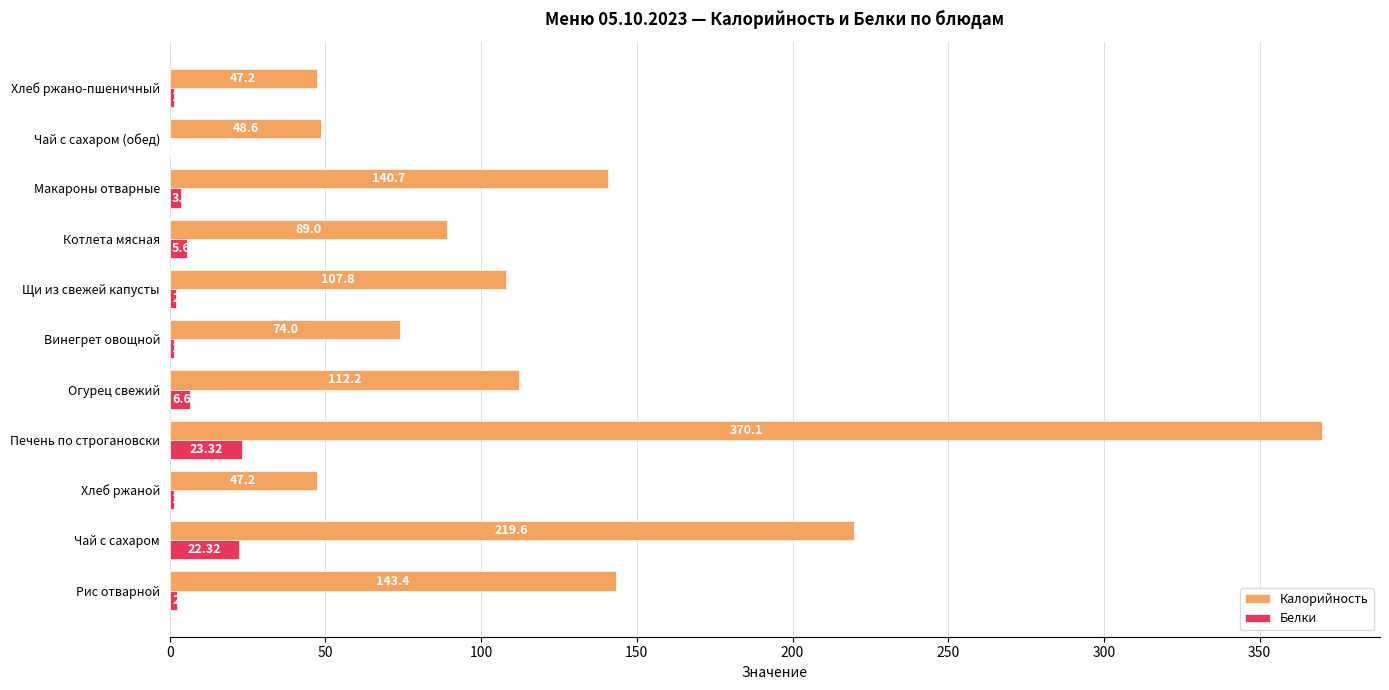

What is the average value of the Белки series?

6.4